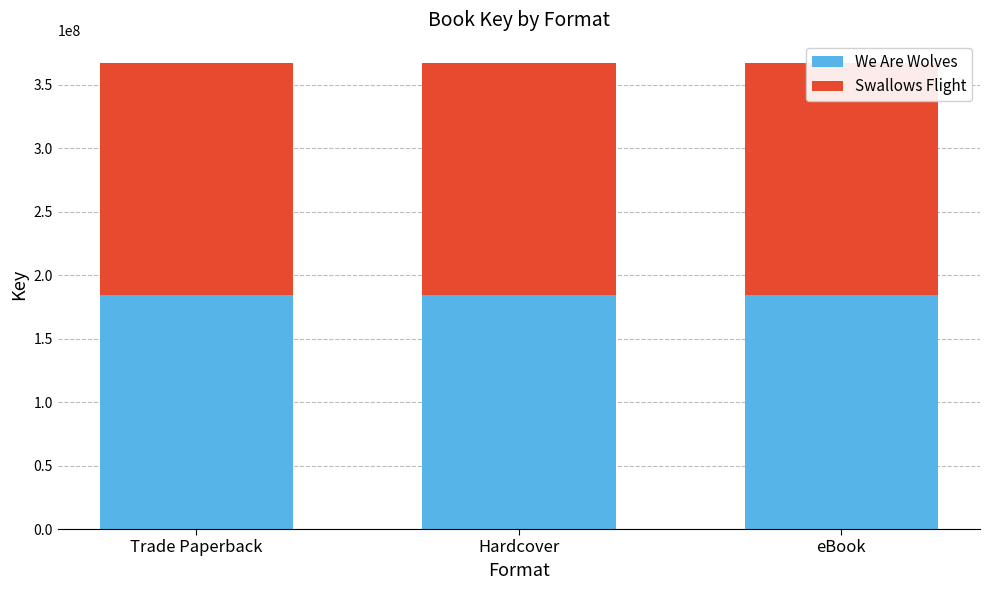

How many bars are there in each group?

2